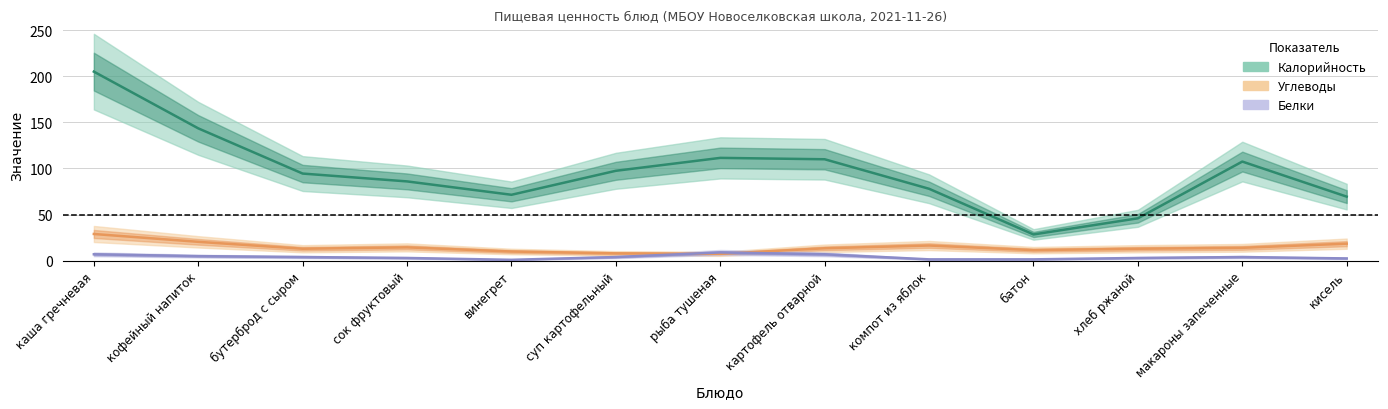

The value of Белки at винегрет is 1.4. True or false?

False